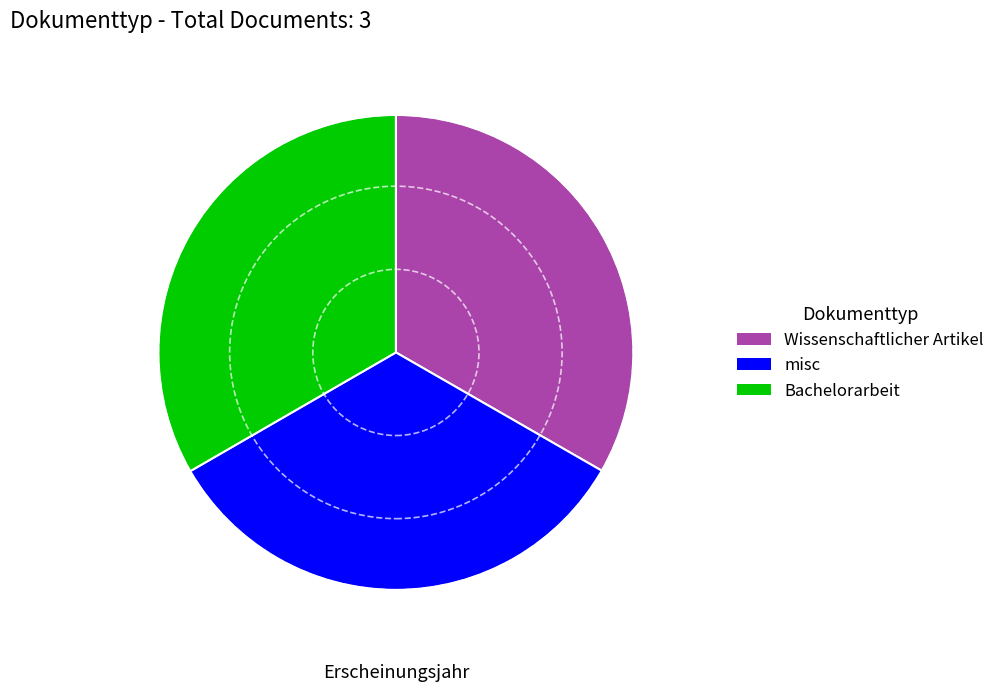

Is Wissenschaftlicher Artikel the majority of the pie?

No